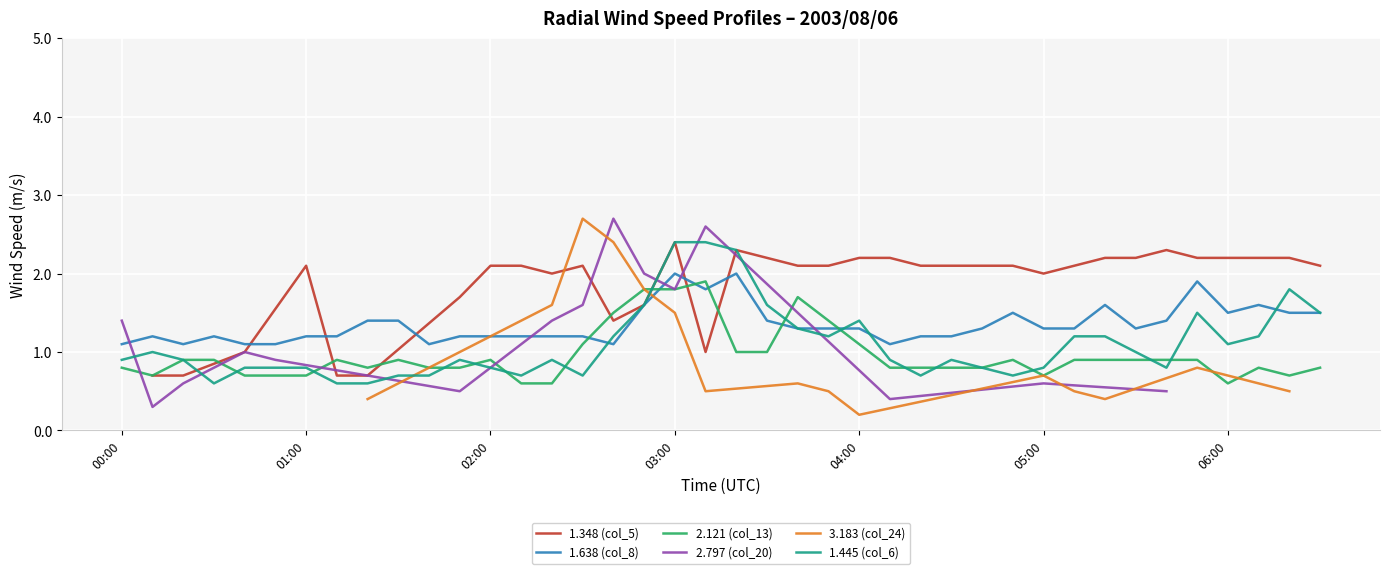

The 1.638 (col_8) series shows 1.1 at 03:00. True or false?

False